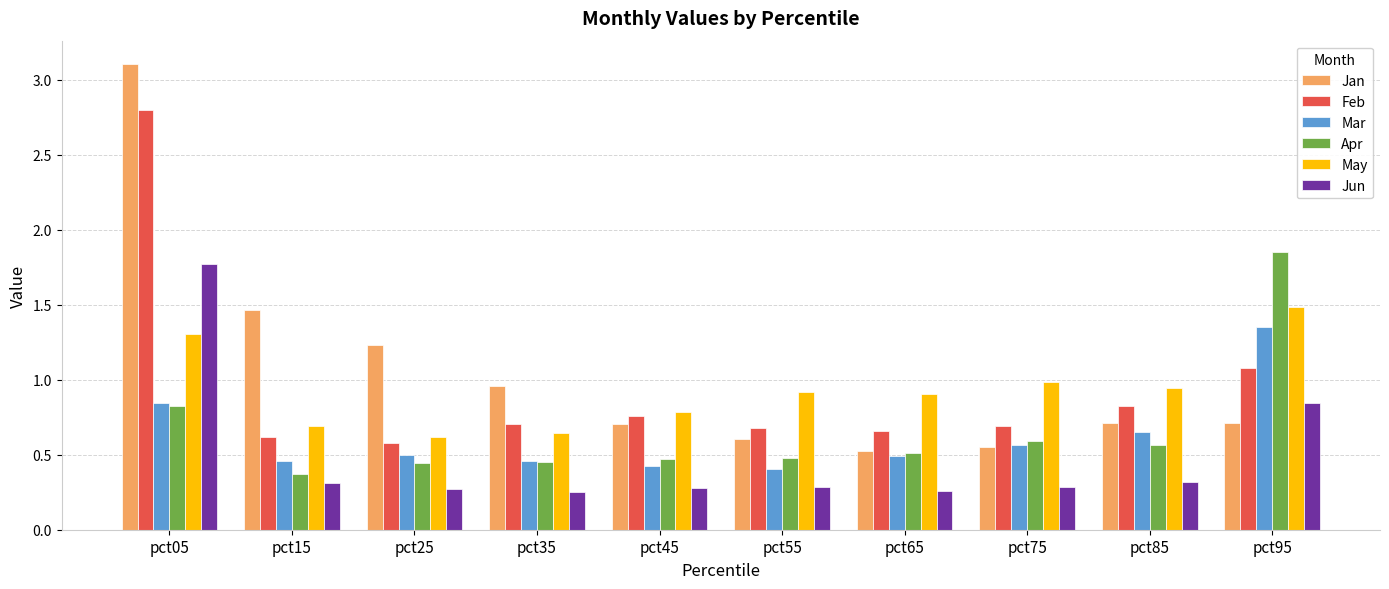

Where is Jun nearest to the value 1?

pct95